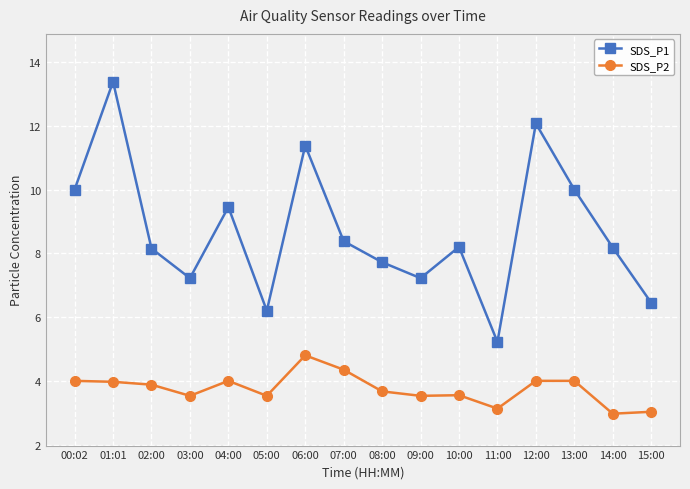

Where is the first local maximum for SDS_P1?

01:01